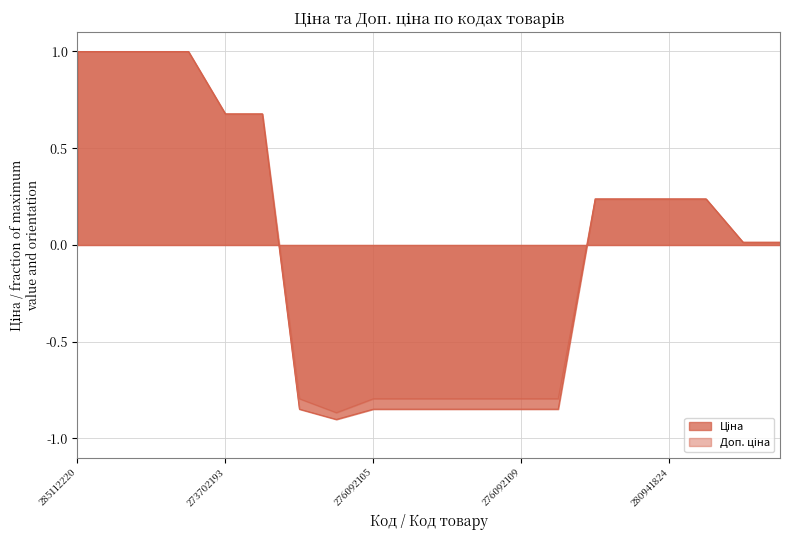

Rank the series at 285111961 from highest to lowest value.

Ціна, Доп. ціна